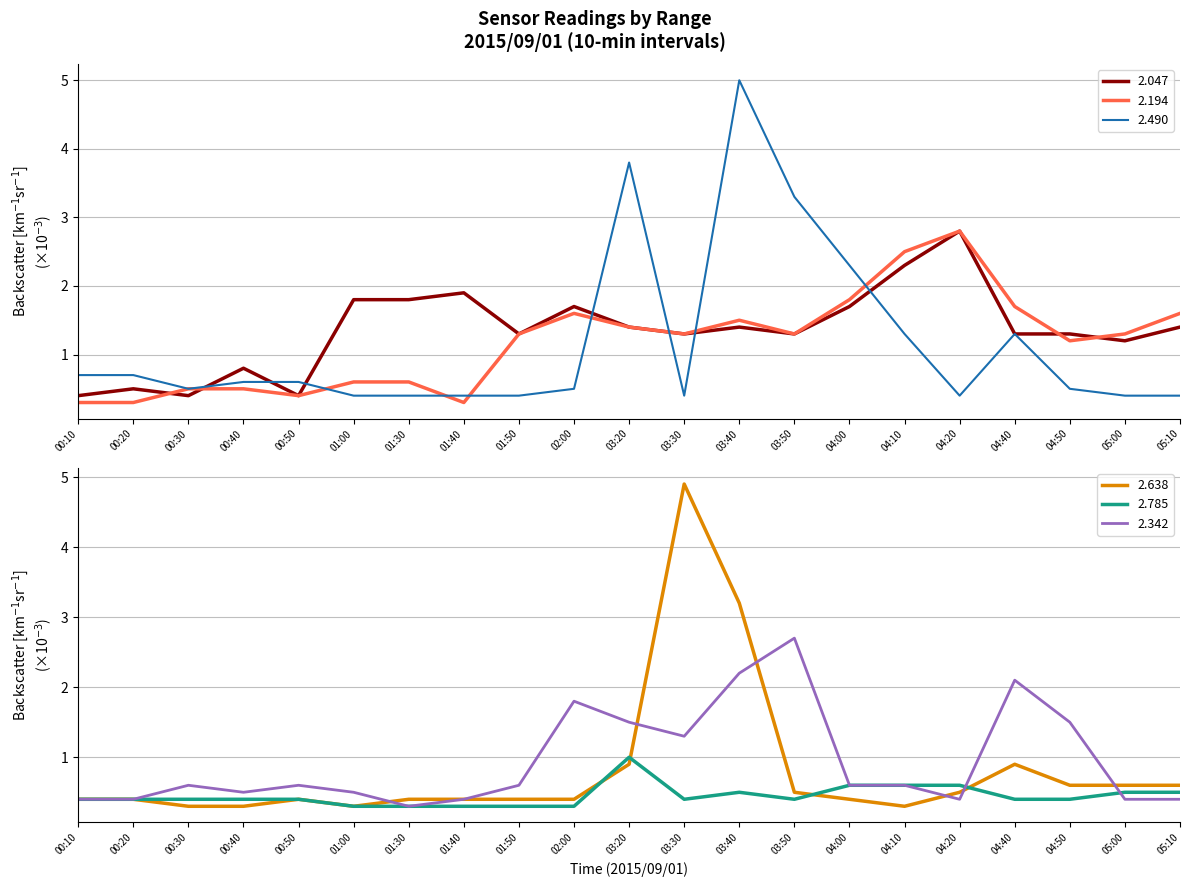

At which category does the chart reach its peak across all series?

03:40